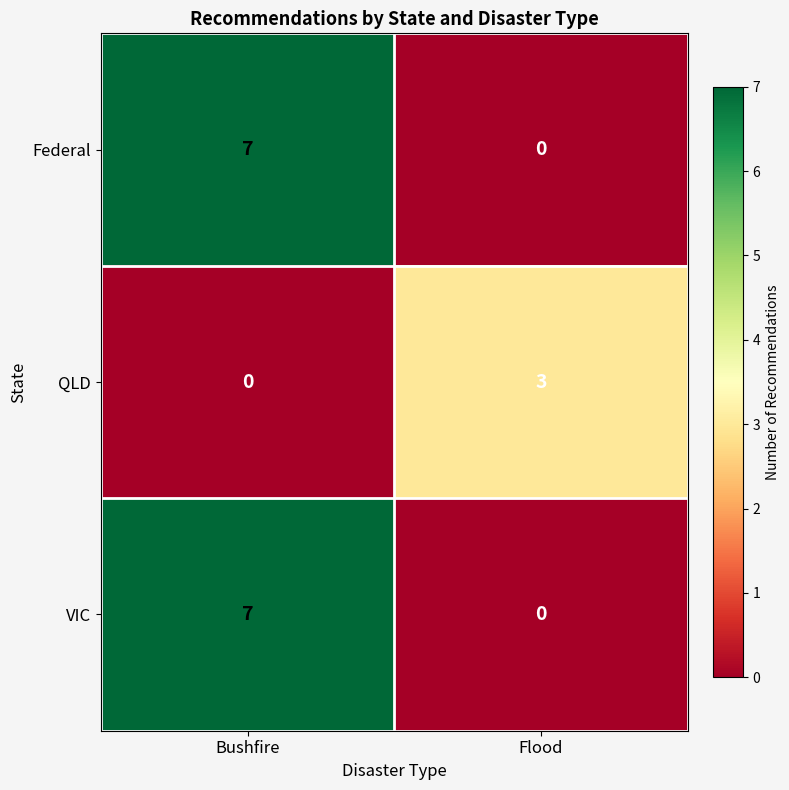

How many distinct data groups are displayed?

3